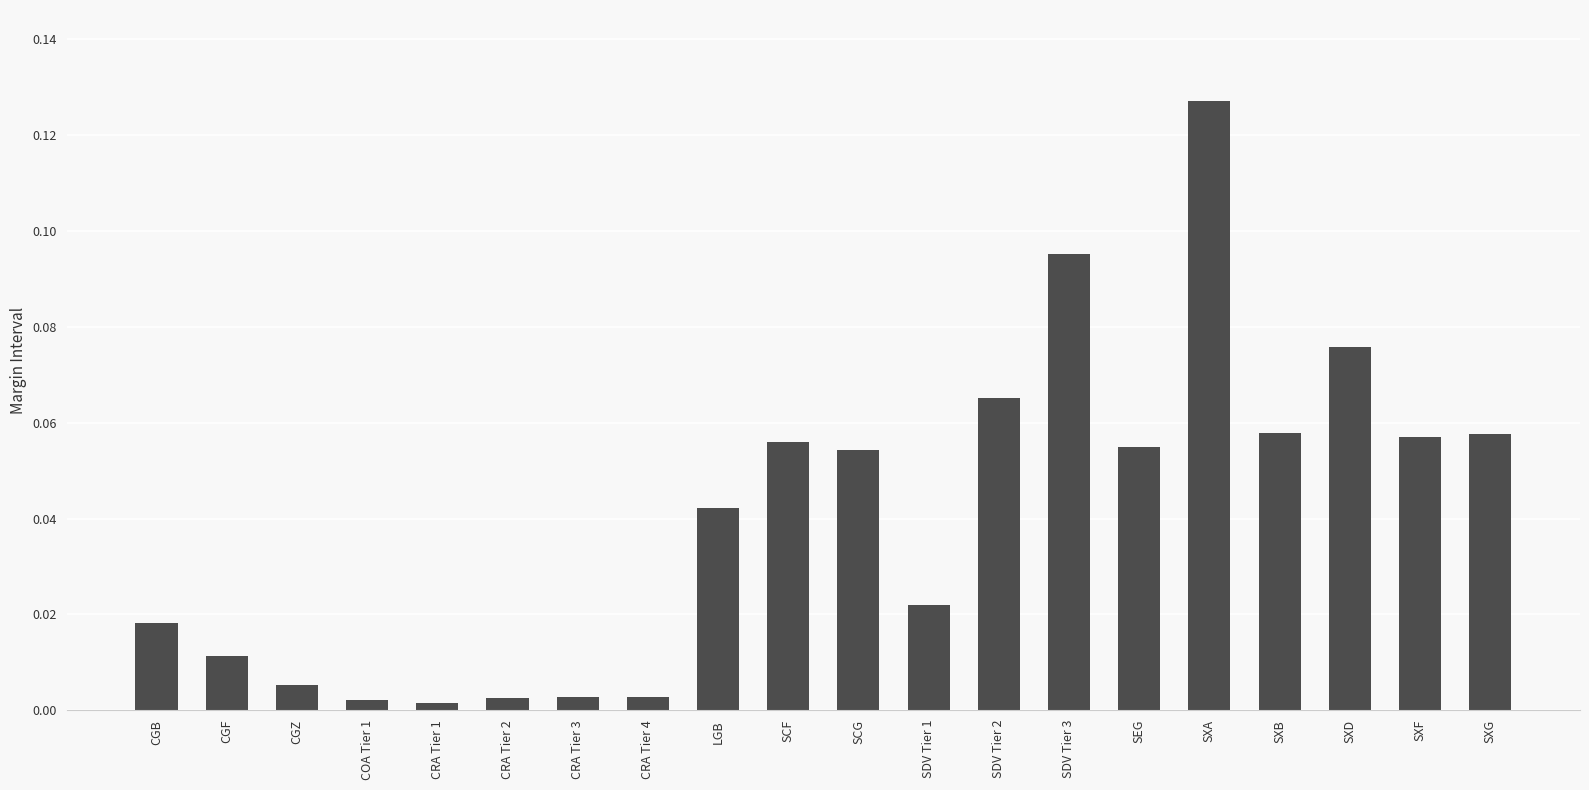

What is the sum of all values?

0.8